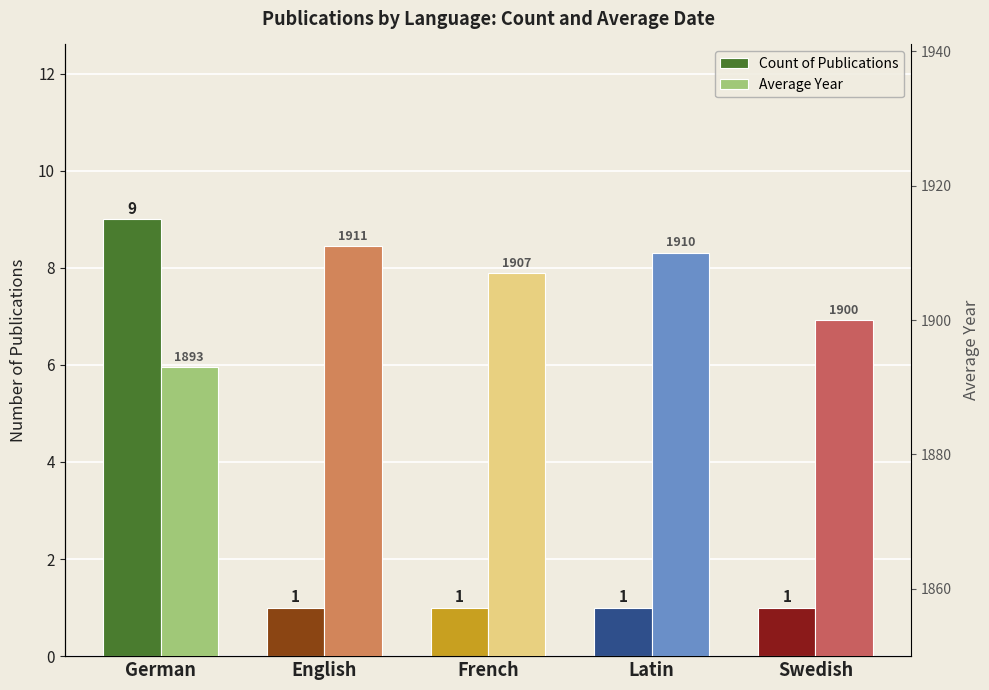

True or false: Count of Publications has a value of 4 at German.

False